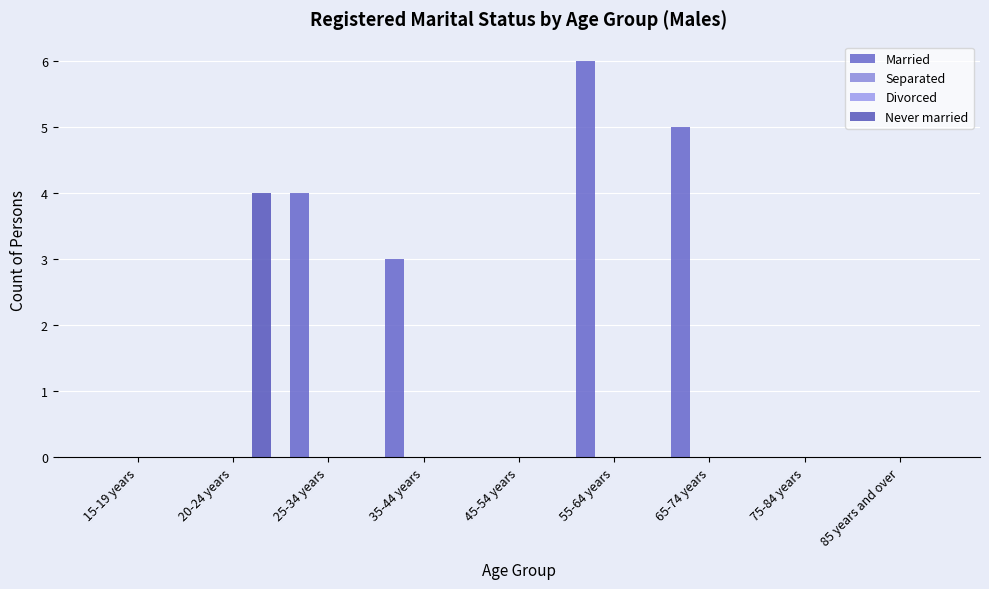

True or false: Never married has a value of -2 at 15-19 years.

False